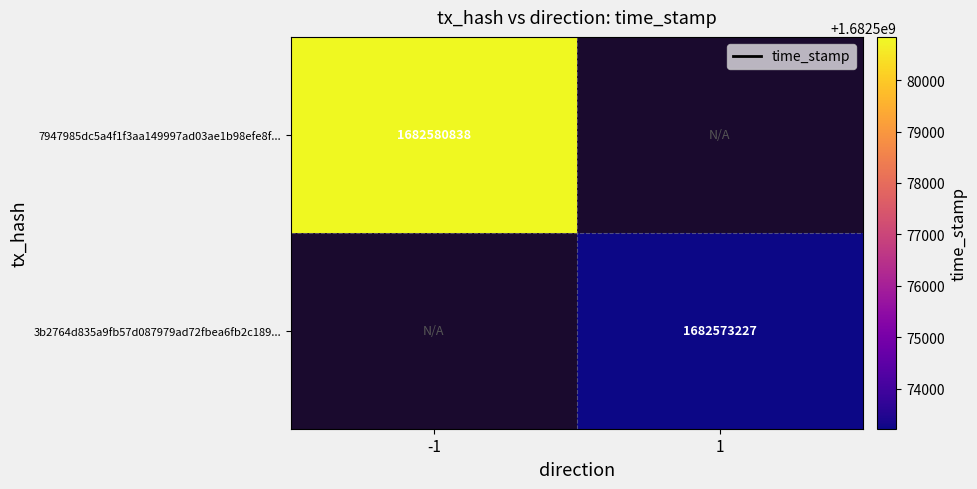

Is it true that 7947985dc5a4f1f3aa149997ad03ae1b98efe8f... equals 1682580838 at -1?

True